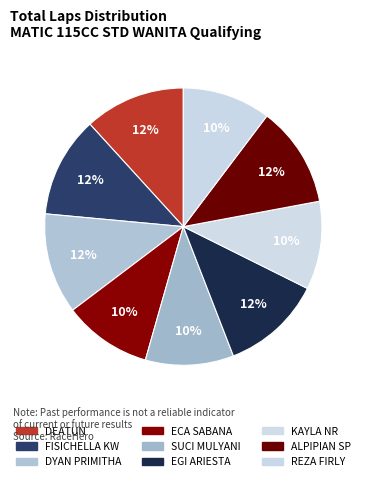

What percentage is NOT represented by ECA SABANA?

89.7%